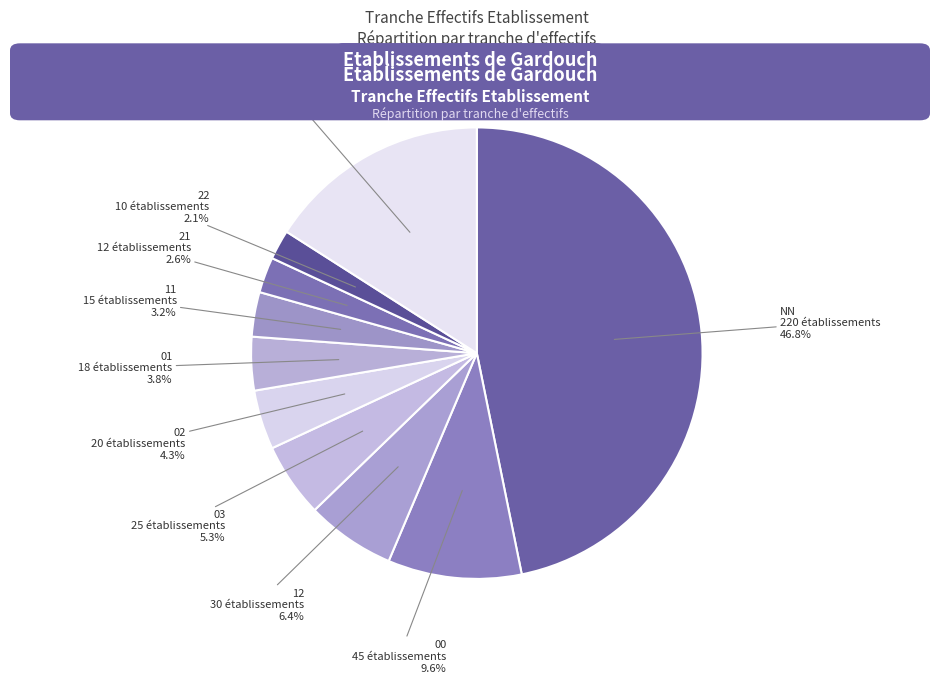

Which slice is the largest?

NN